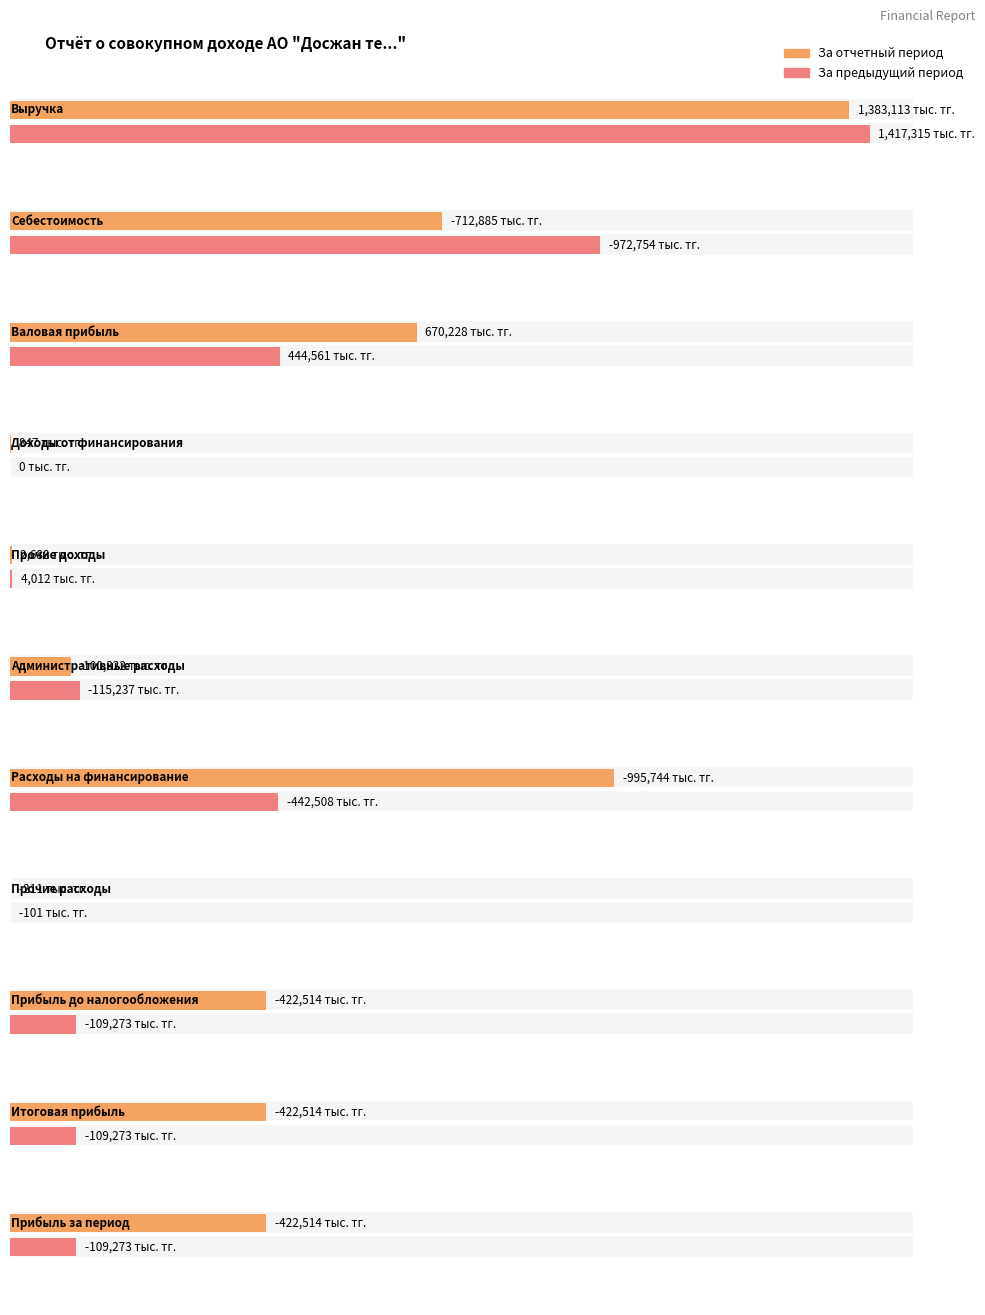

Which has a higher value, Валовая прибыль or Прочие доходы?

Валовая прибыль